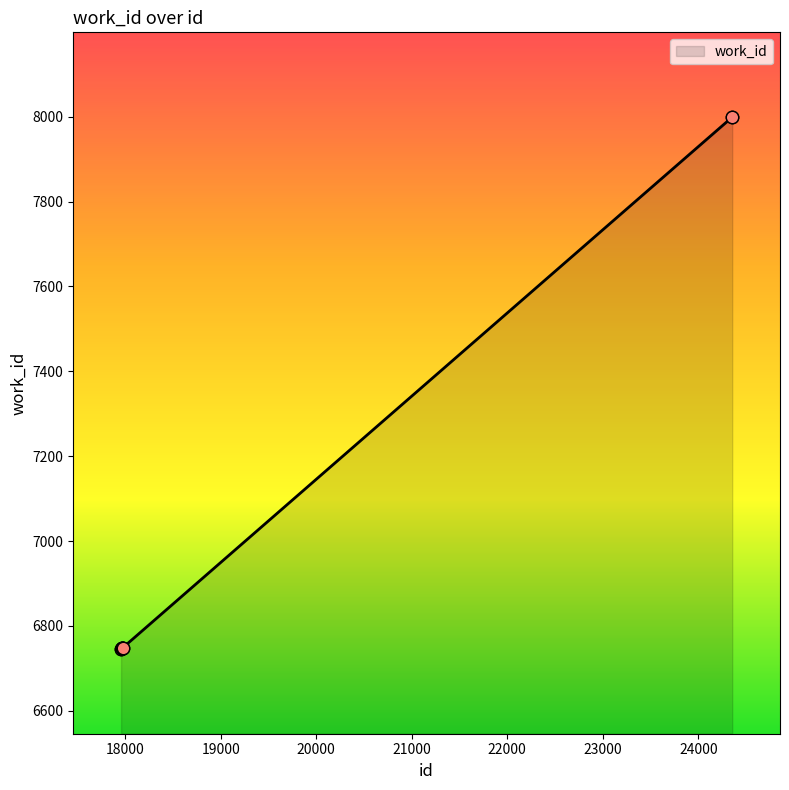

What is the greatest value displayed?

7999